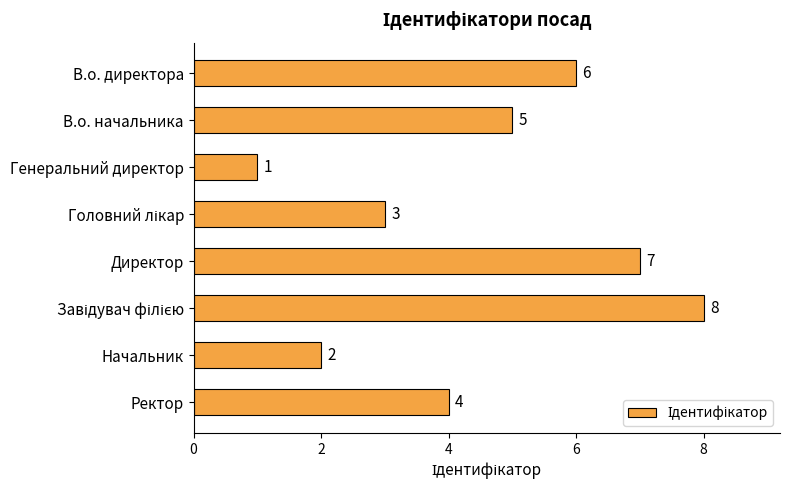

Is it true that the value at Директор is 11?

False